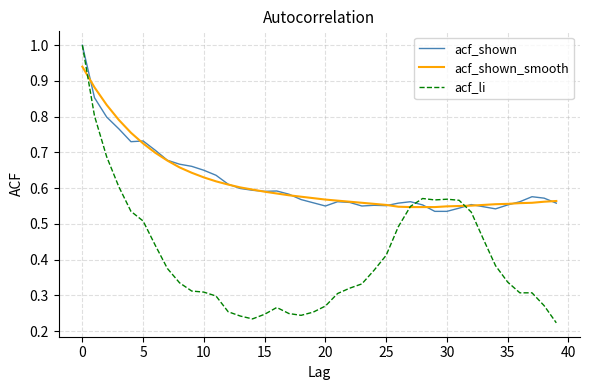

What is the maximum value shown in the chart?

1.0